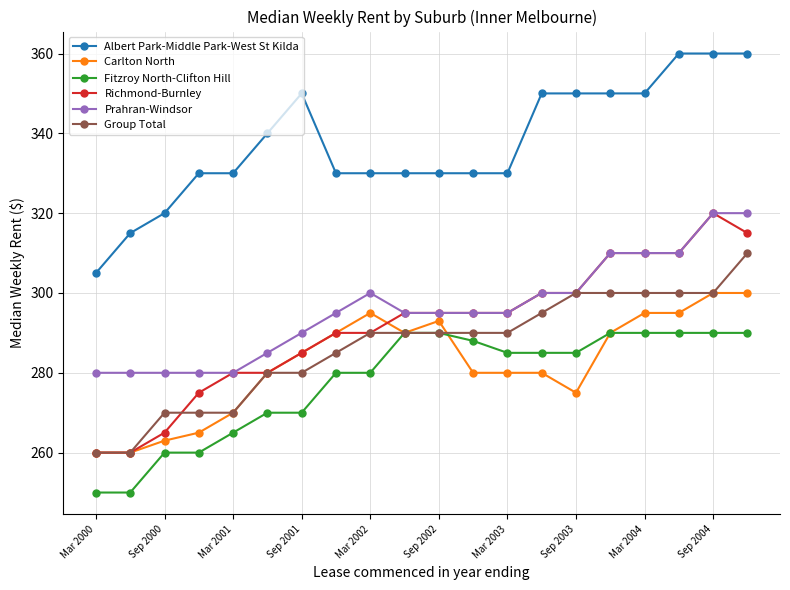

True or false: Richmond-Burnley and Fitzroy North-Clifton Hill intersect in this chart.

False